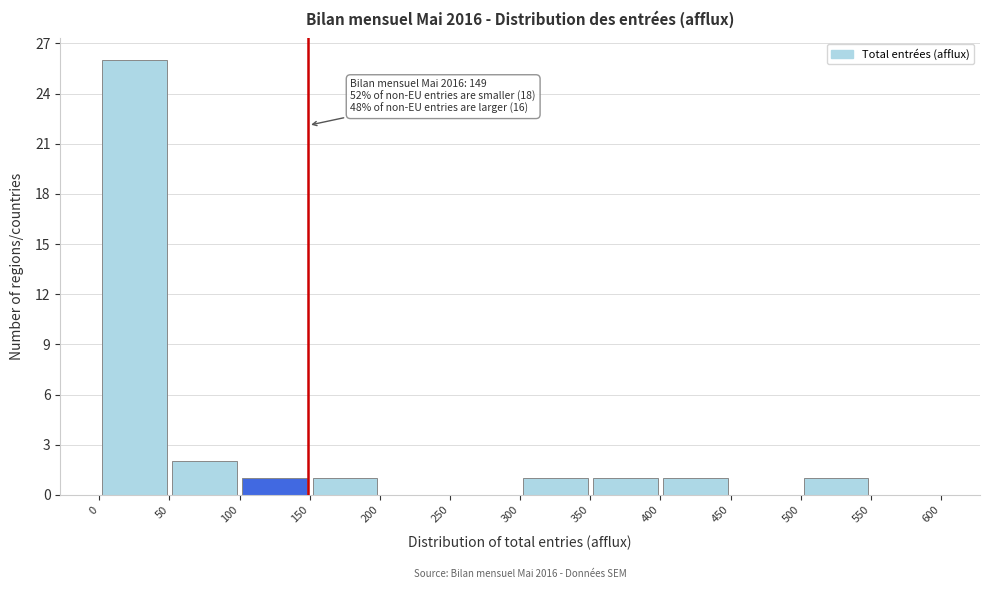

Which range on the x-axis has the tallest bar?

0 to 50